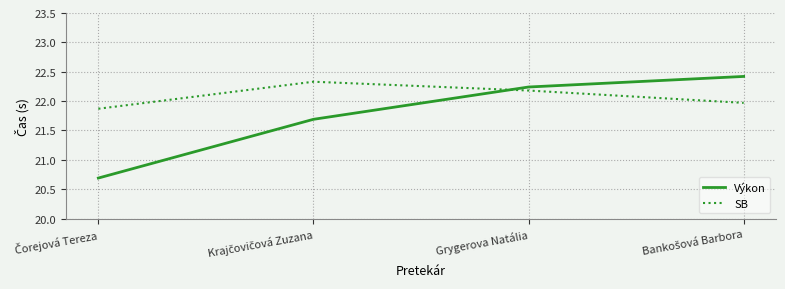

Which series has the largest range (max minus min)?

Výkon